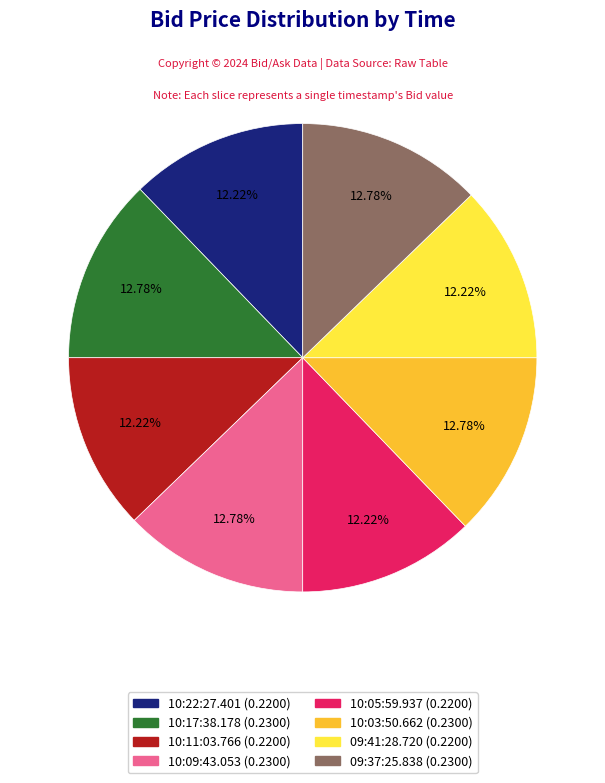

To the nearest percent, what is the difference between the largest and smallest slice percentages?

1%